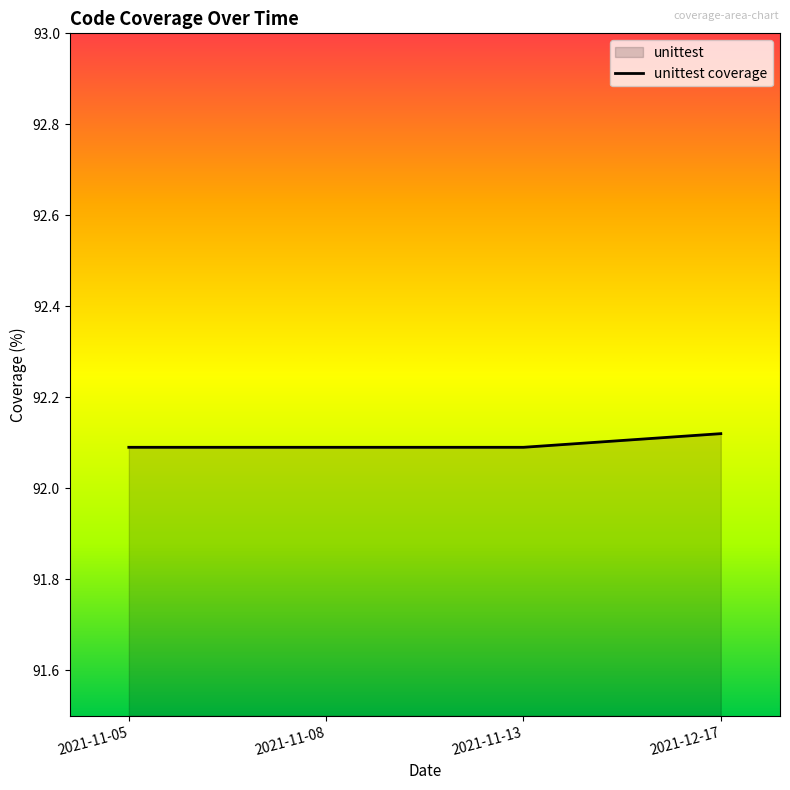

Reading left to right, list all the values displayed in this chart.

2021-11-05=92.1	2021-11-08=92.1	2021-11-13=92.1	2021-12-17=92.1